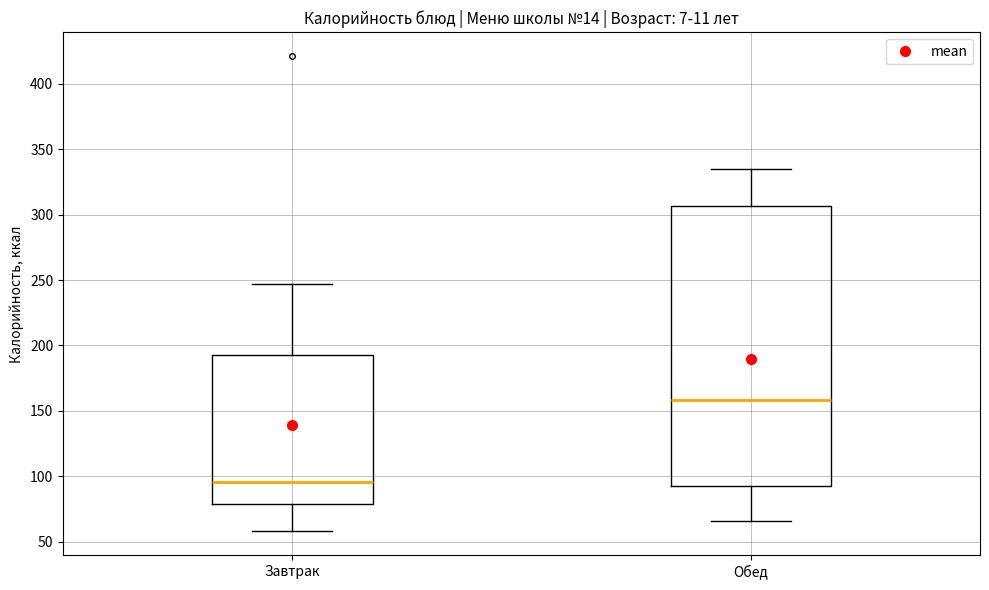

Where does the upper whisker of the box for Обед end on the y-axis? The values are not printed on the chart, so give them approximately, as read against the axis.

335